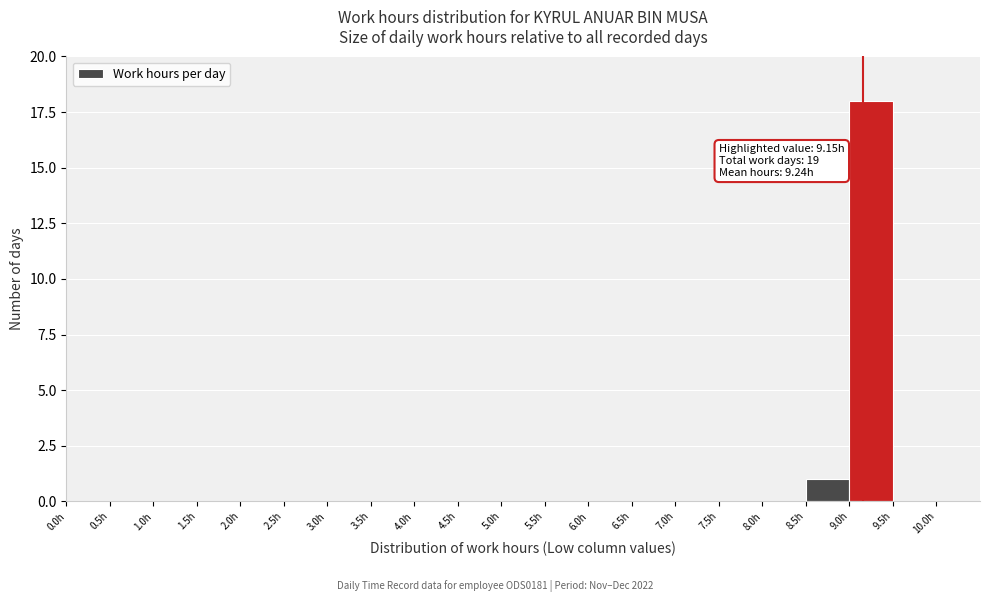

Over which range of the x-axis is the bar tallest?

9.0 to 9.5